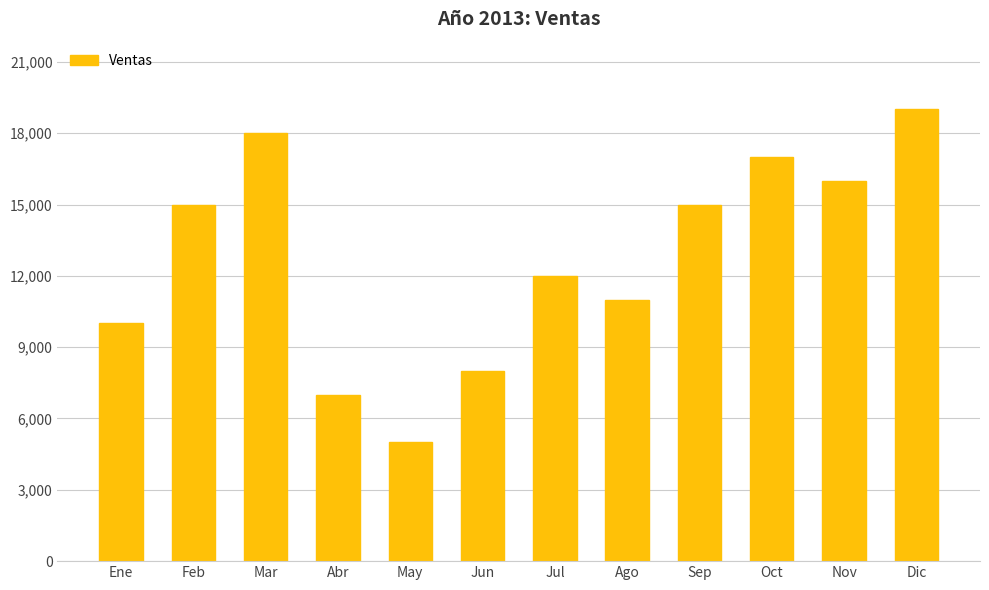

Which label corresponds to the smallest value in the chart?

May